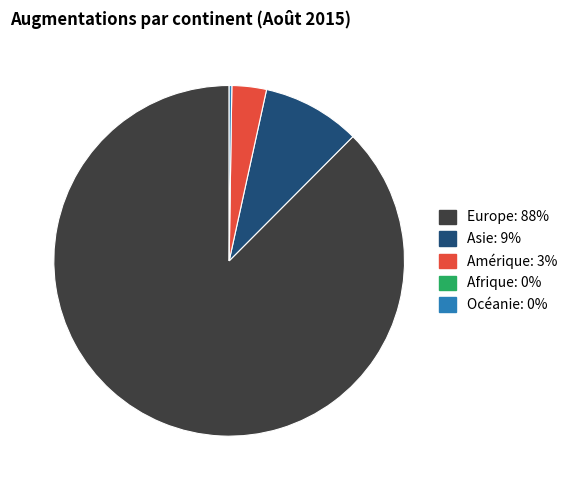

Is there a majority slice in this chart?

Yes